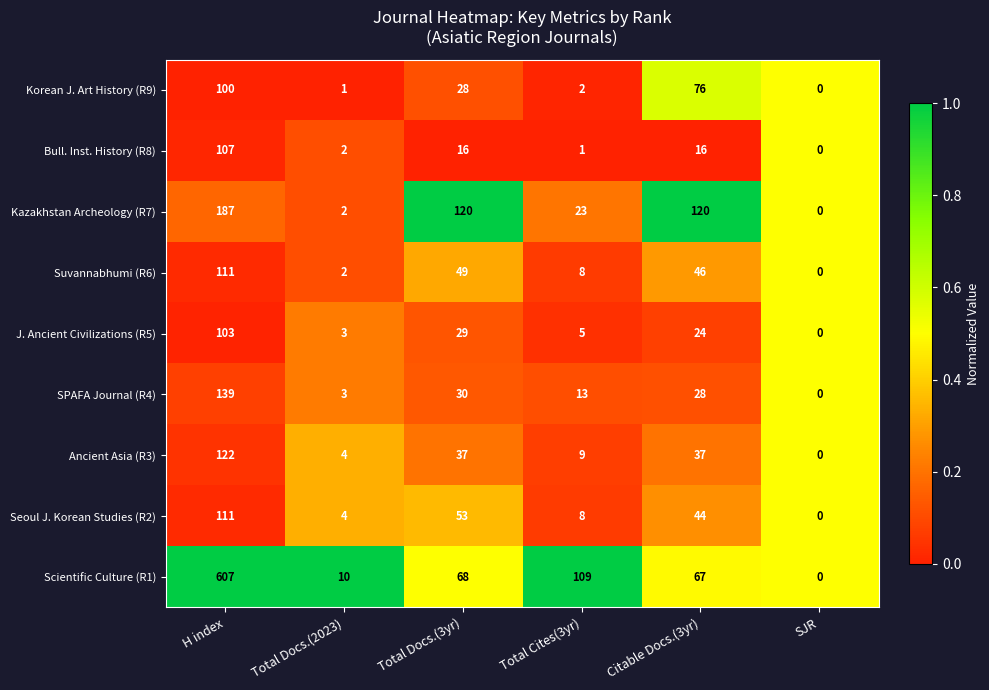

What is the sum of all Bull. Inst. History (R8) values?

142